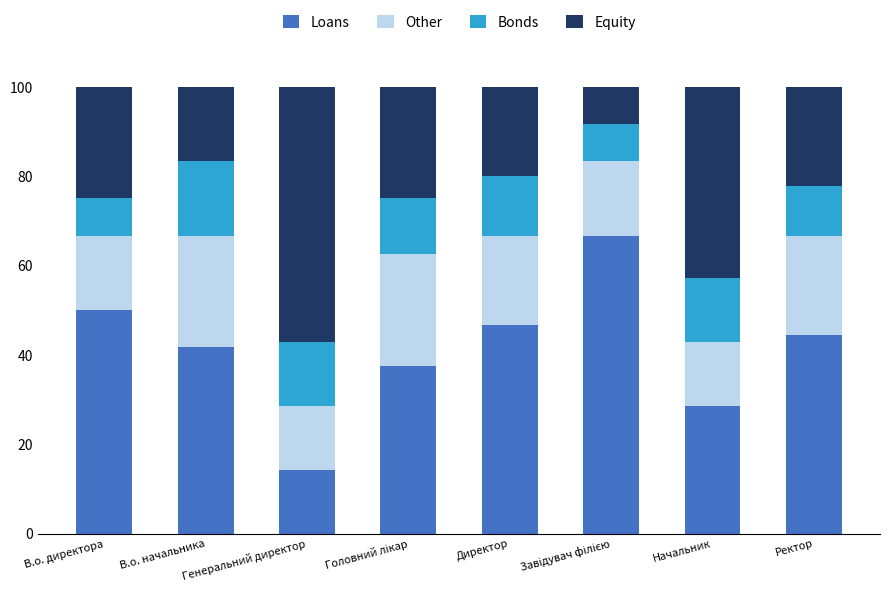

What is the difference between the maximum and second lowest values in the Loans series?

38.1